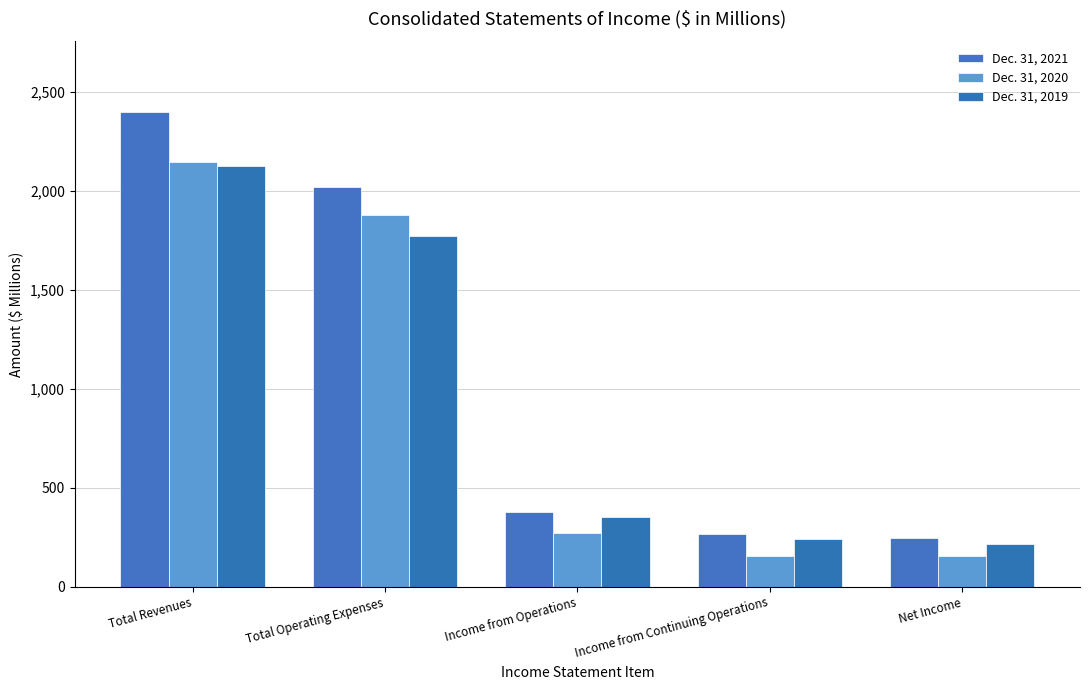

Reading left to right, transcribe all the data shown in this chart.

Dec. 31, 2021: 2396	2018	378	267	244
Dec. 31, 2020: 2145	1876	269	155	155
Dec. 31, 2019: 2123	1770	353	241	214